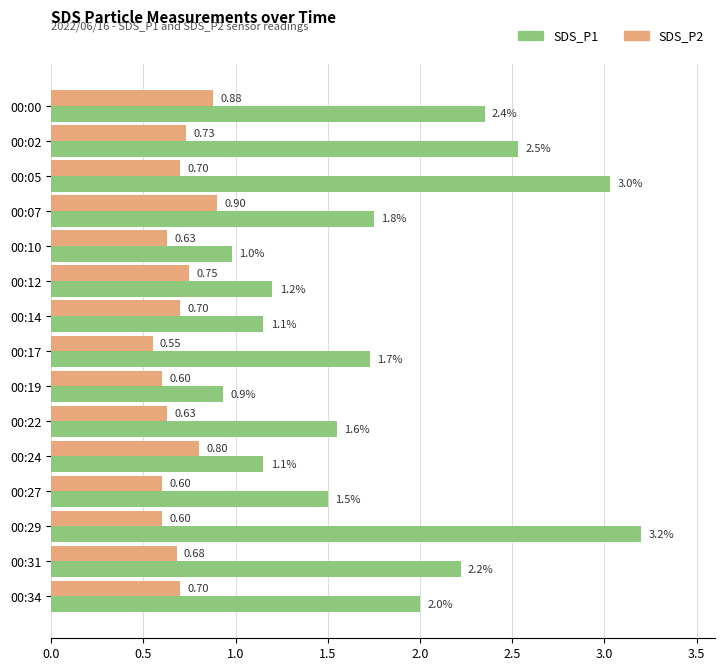

Between 00:22 and 00:31, which series saw the biggest shift?

SDS_P1